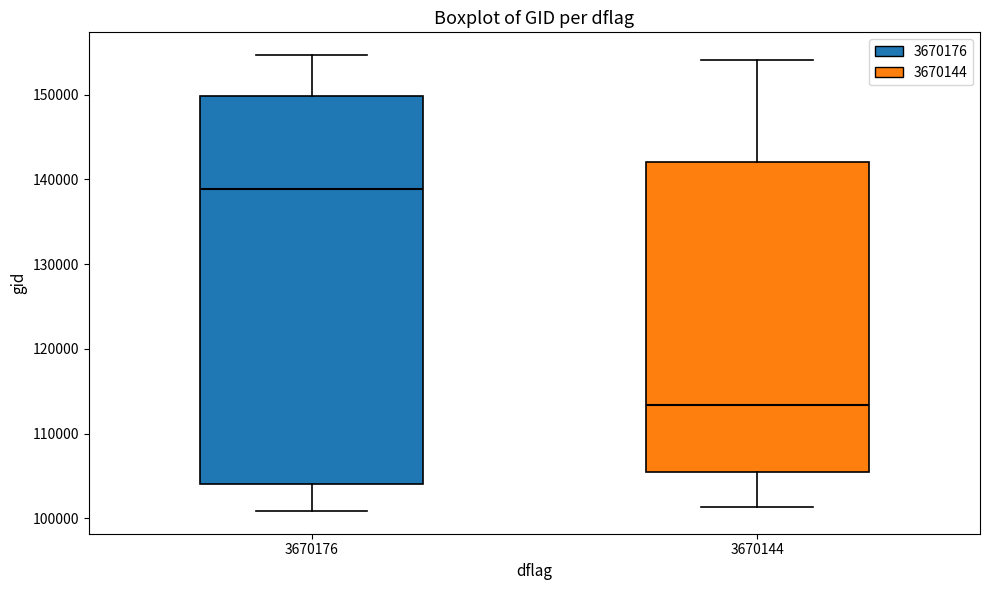

Which box is the tallest, from its lower edge to its upper edge?

3670176